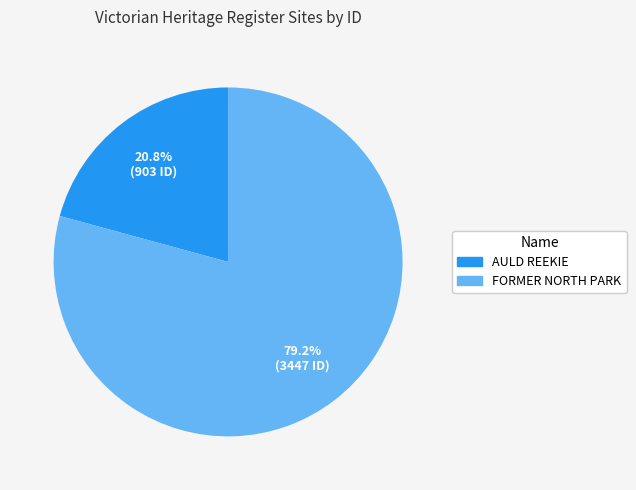

To the nearest percent, what percentage of the pie is AULD REEKIE?

21%